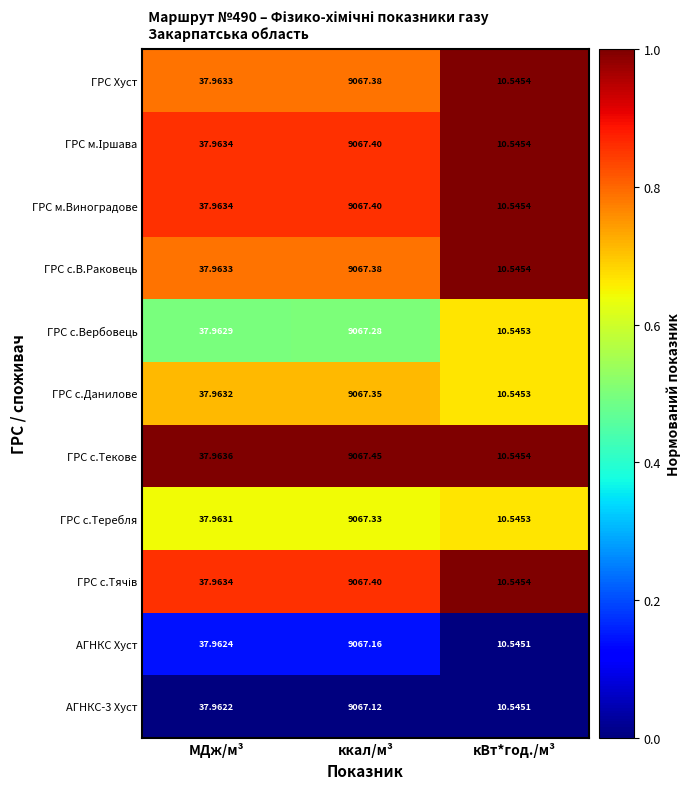

Which series has the largest range (max minus min)?

ГРС с.Текове